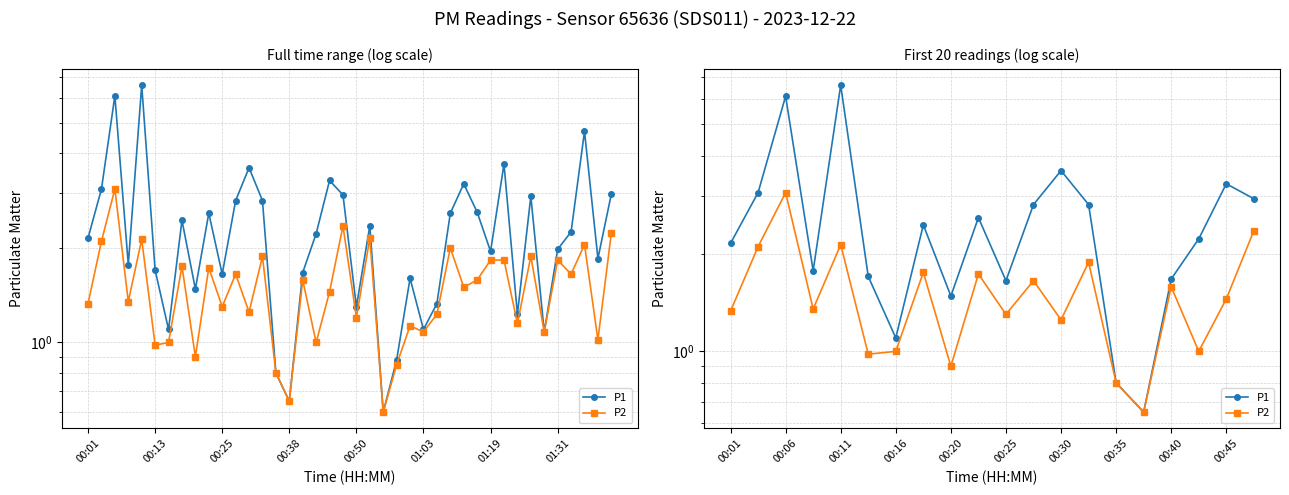

True or false: P2 has more than 1 interior local peaks.

True